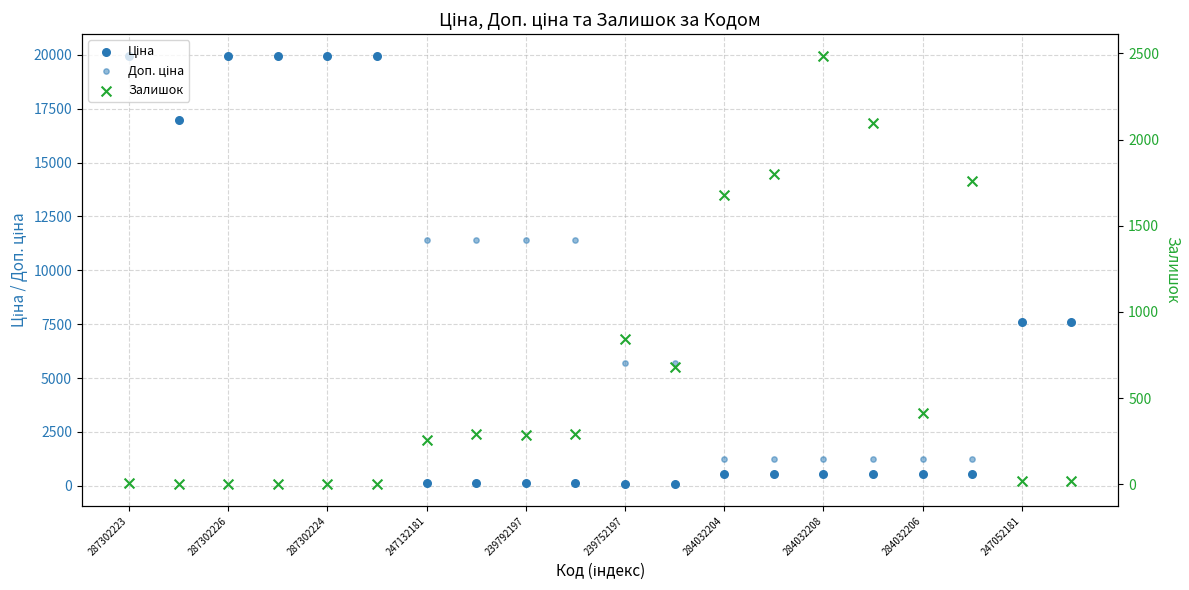

Is the value of Ціна at 284032204 greater than the value of Залишок at 19?

Yes